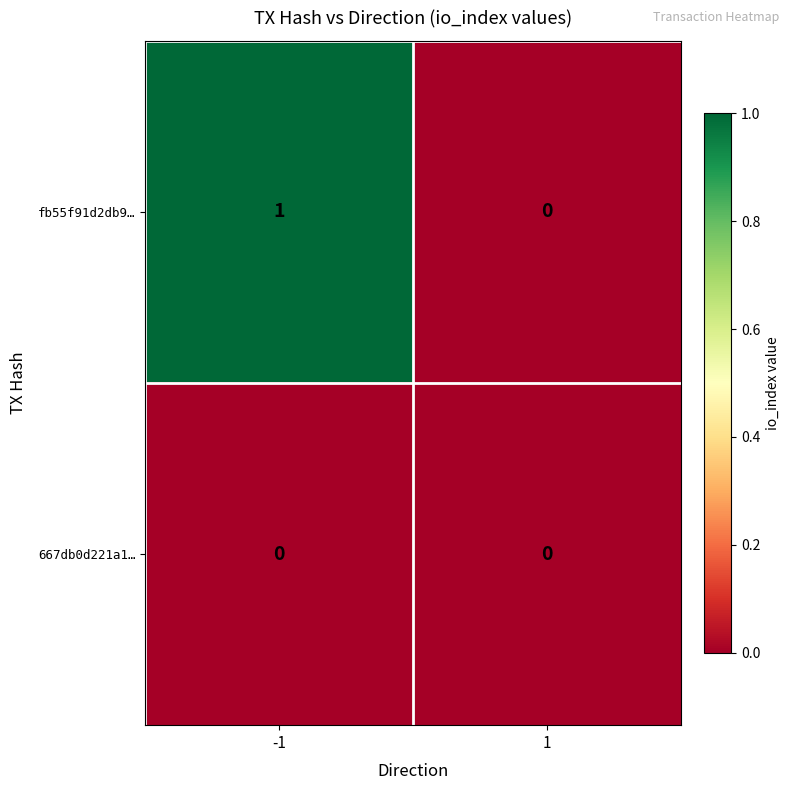

How many positive values does the fb55f91d2db9… series have?

1